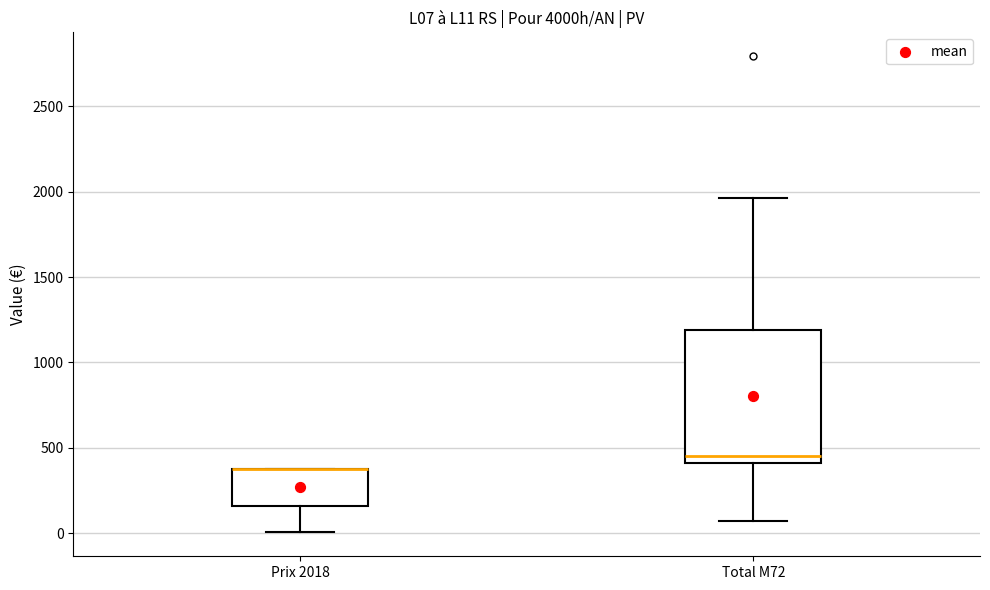

Reading left to right, read every box against the y-axis: the position of its median line, the range the box covers, and the ends of its whiskers. The values are not printed on the chart, so give them approximately, as read against the axis.

Prix 2018: median 400 (drawn on the box's upper edge), box 150 to 400, whiskers 0 to 400
Total M72: median 450, box 400 to 1200, whiskers 50 to 1950